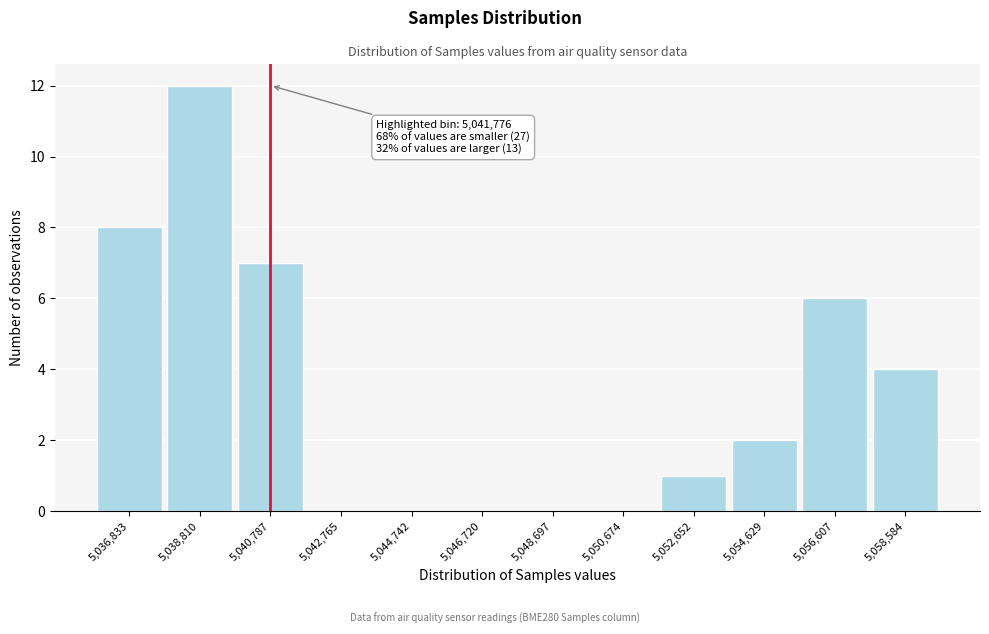

Reading right to left, transcribe all the data shown in this chart.

5,058,584=4	5,056,607=6	5,054,629=2	5,052,652=1	5,050,674=0	5,048,697=0	5,046,720=0	5,044,742=0	5,042,765=0	5,040,787=7	5,038,810=12	5,036,833=8